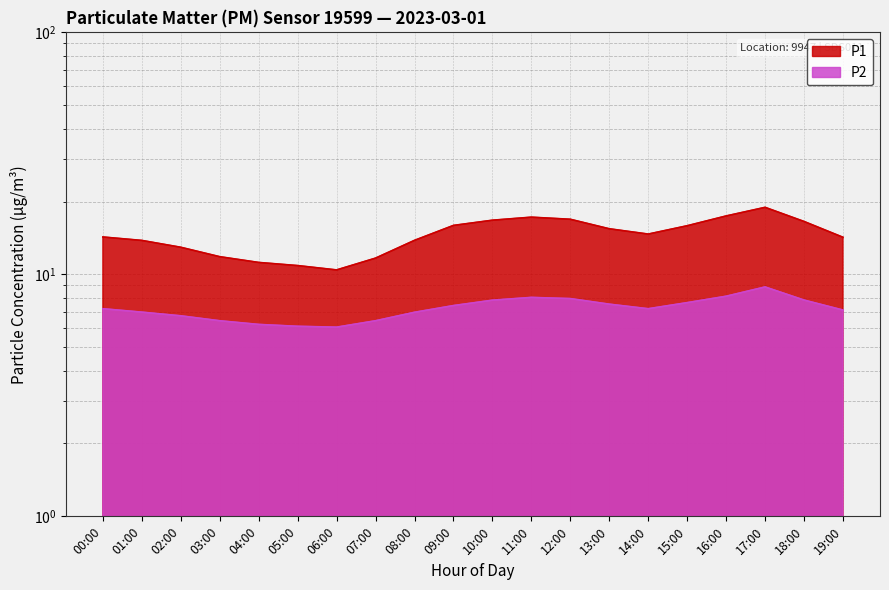

True or false: P2 has a value of 6.7 at 02:00.

True